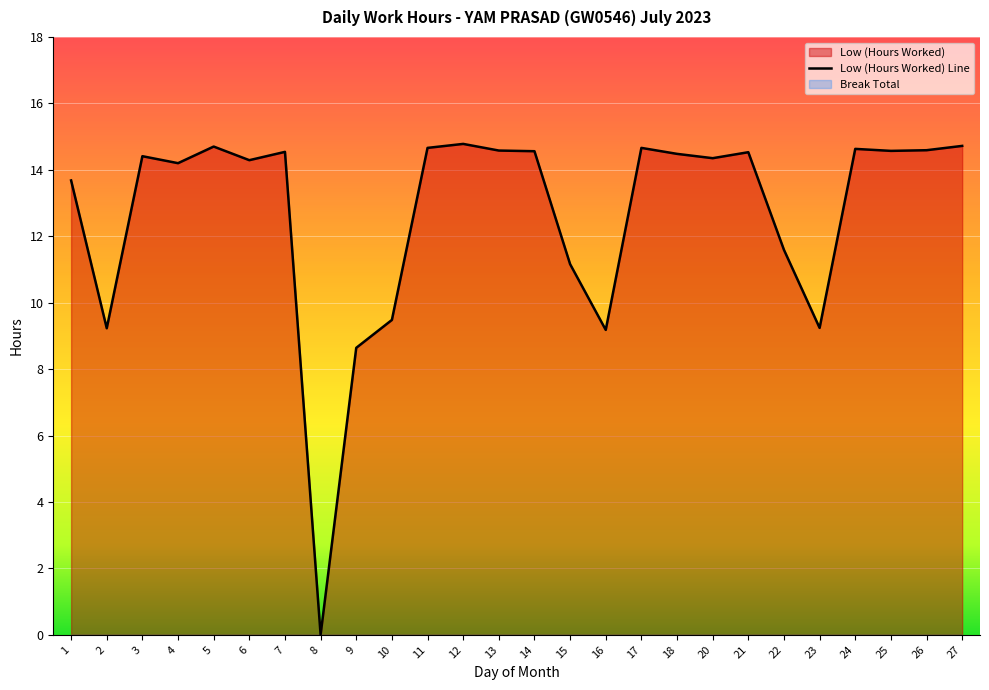

Rank the categories by value from highest to lowest.

12, 27, 5, 11, 17, 24, 26, 13, 25, 14, 7, 21, 18, 3, 20, 6, 4, 1, 22, 15, 10, 23, 2, 16, 9, 8